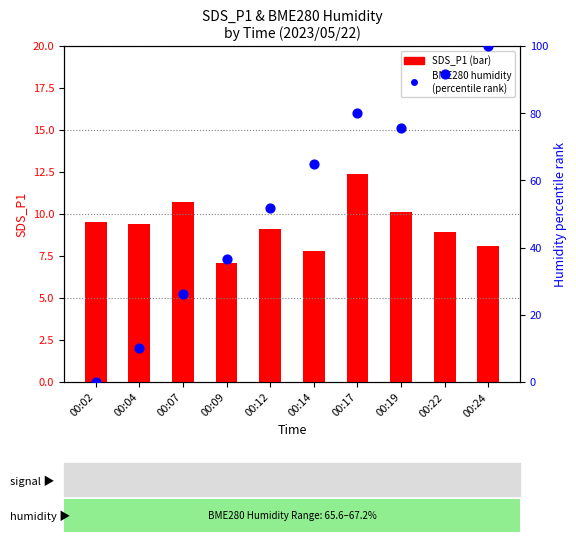

Is the value of SDS_P1 at 00:17 greater than the value of BME280_humidity (percentile) at 00:12?

No